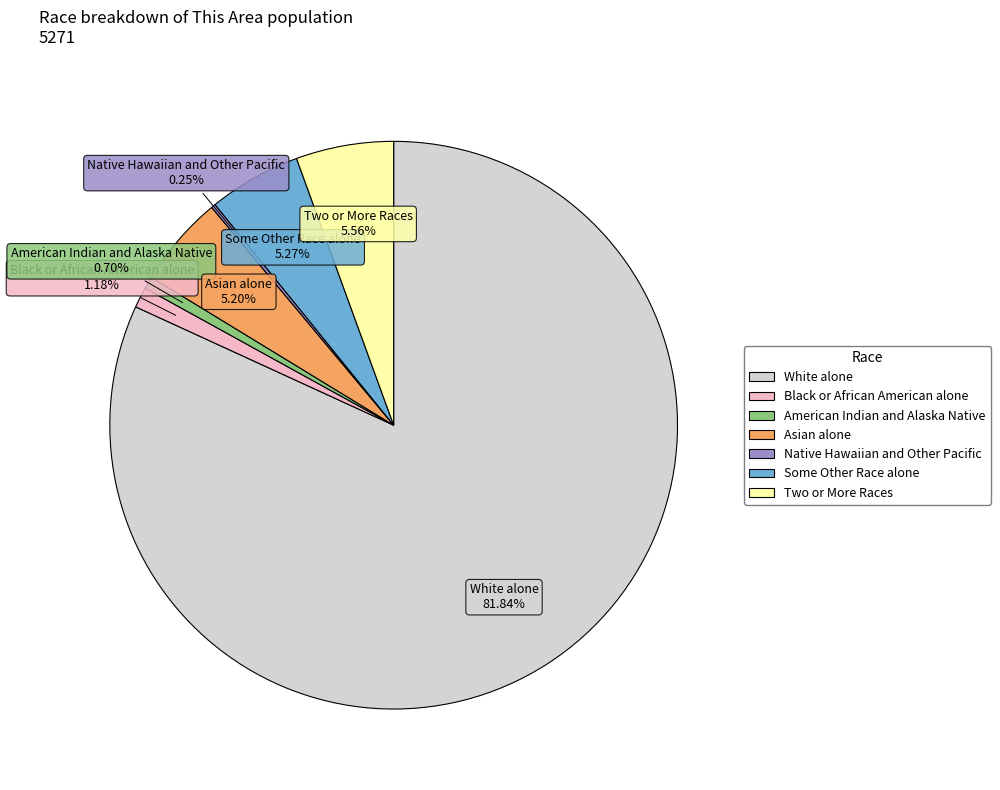

What percentage is the Some Other Race alone slice, to the nearest percent?

5%